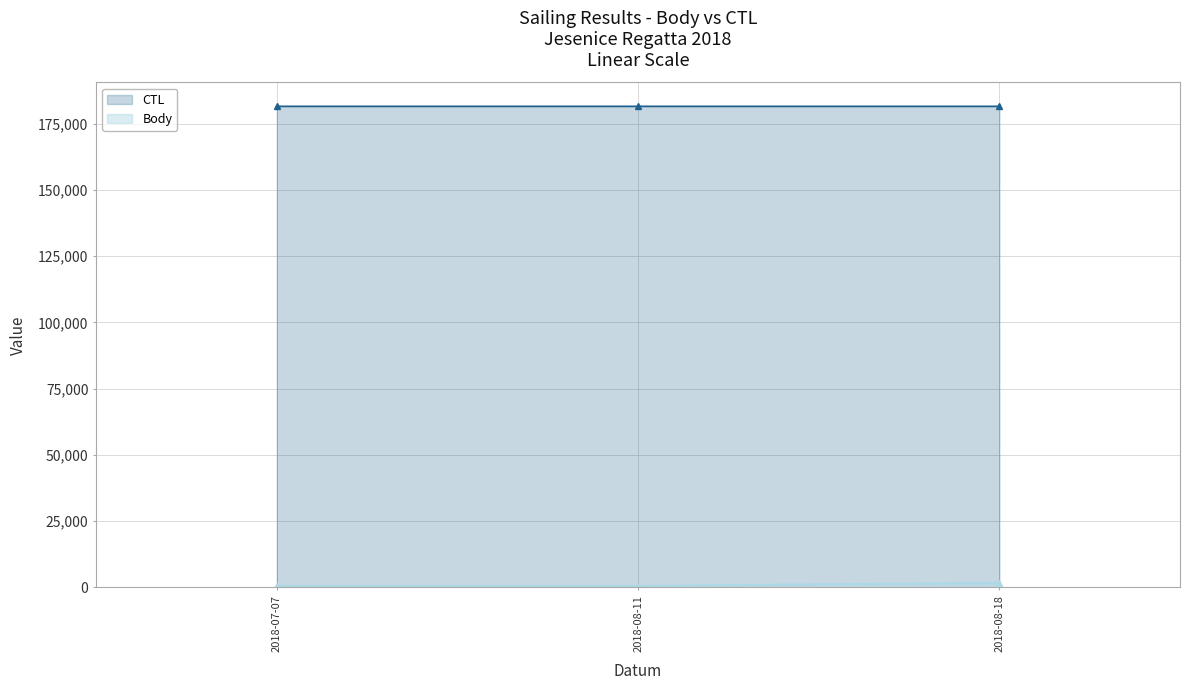

What is the spread (max minus min) of values at 2018-08-18?

179750